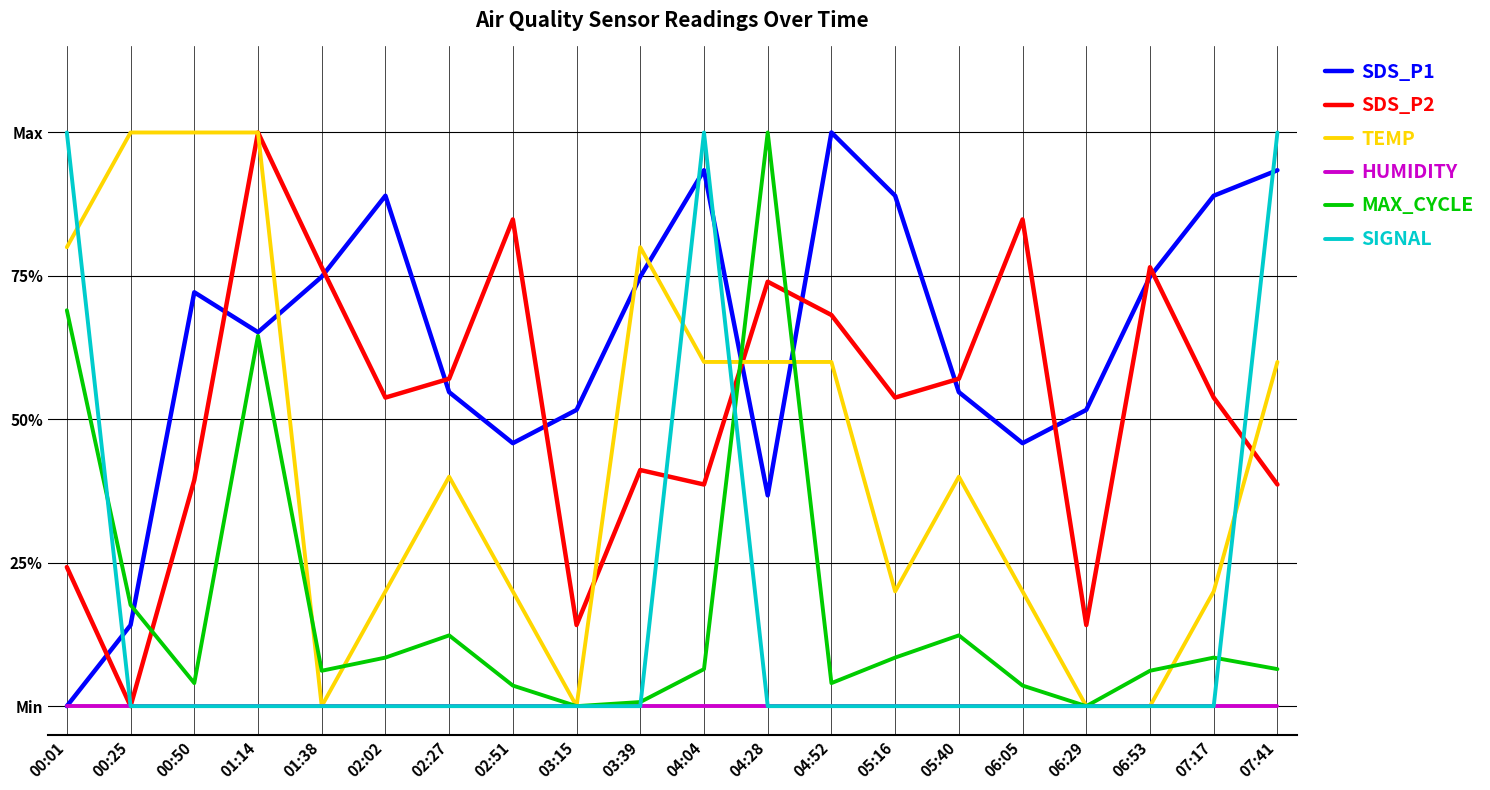

Is this an area chart (filled region under the line)?

No